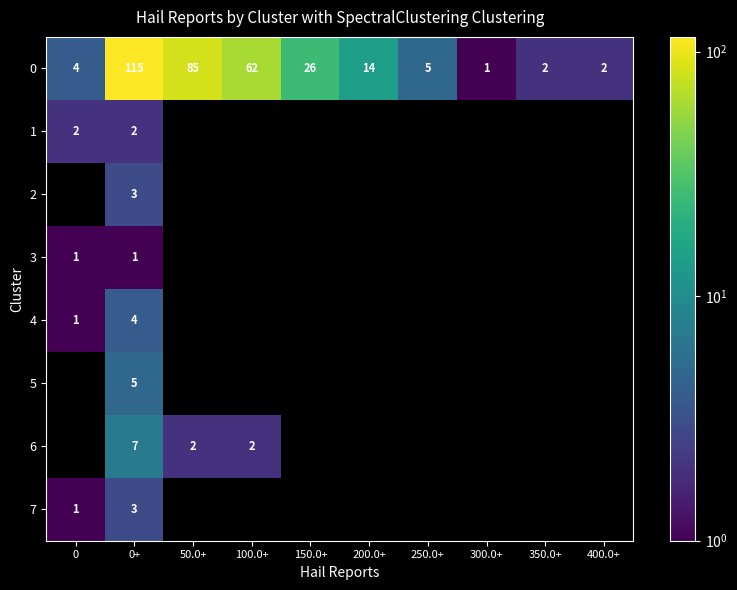

What is the maximum value shown in the chart?

115